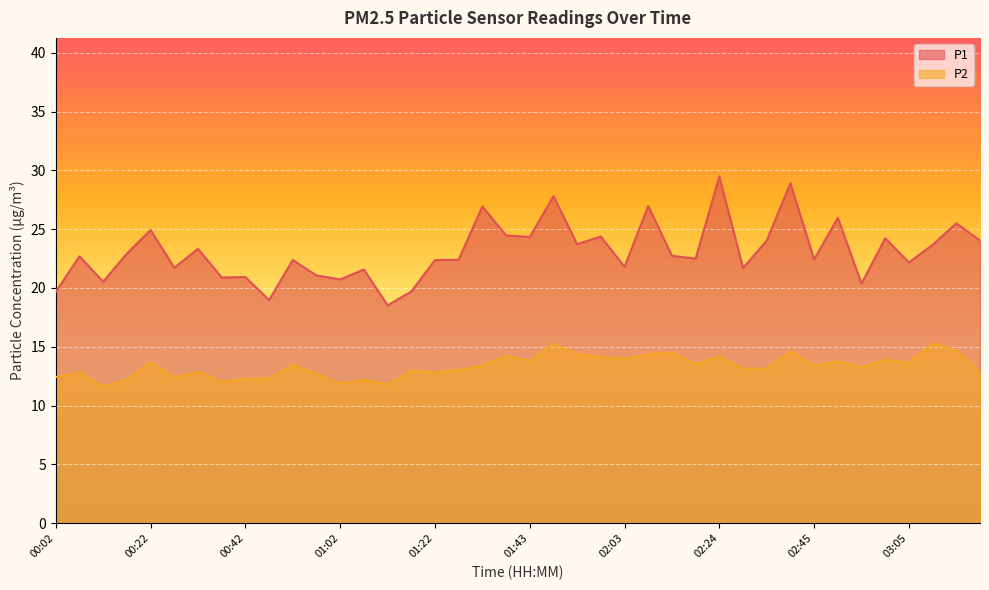

What value does the P1 series have at 02:45?

22.4